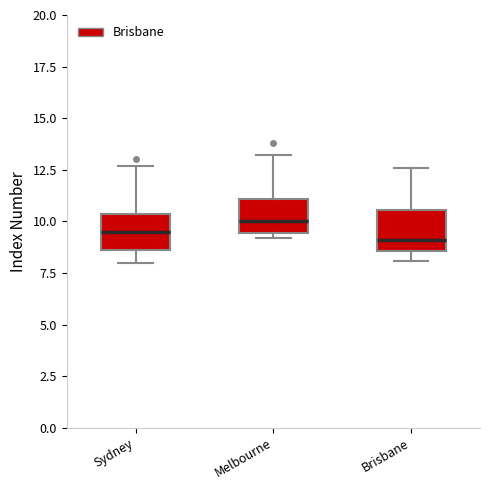

Reading left to right, transcribe this box plot: for each box, give where its median line is, the range the box spans, and where its two whiskers end, as read against the y-axis. The values are not printed on the chart, so give them approximately, as read against the axis.

Sydney: median 9.5, box 8.5 to 10.5, whiskers 8.0 to 12.5
Melbourne: median 10.0, box 9.5 to 11.0, whiskers 9.0 to 13.0
Brisbane: median 9.0, box 8.5 to 10.5, whiskers 8.0 to 12.5